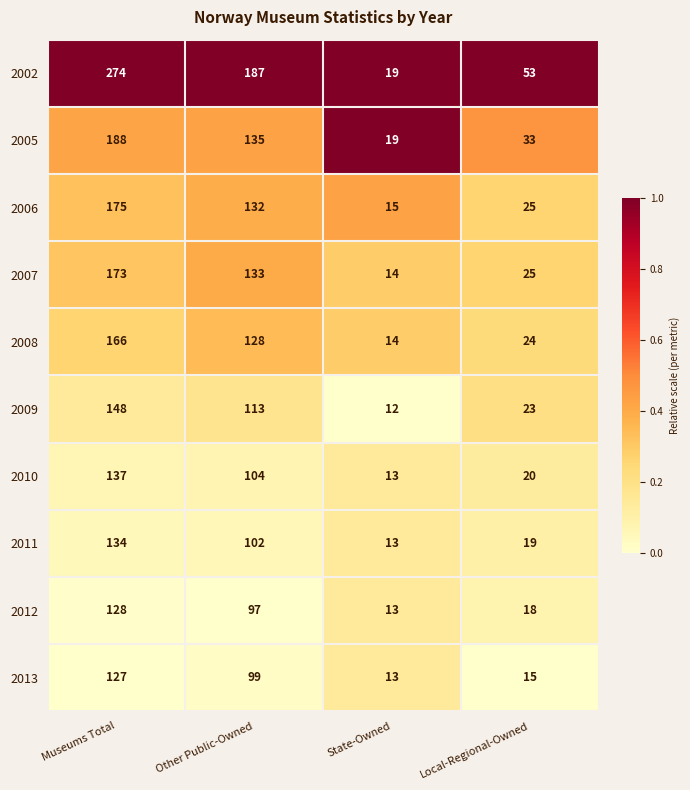

Which series has the largest total across all categories?

2002